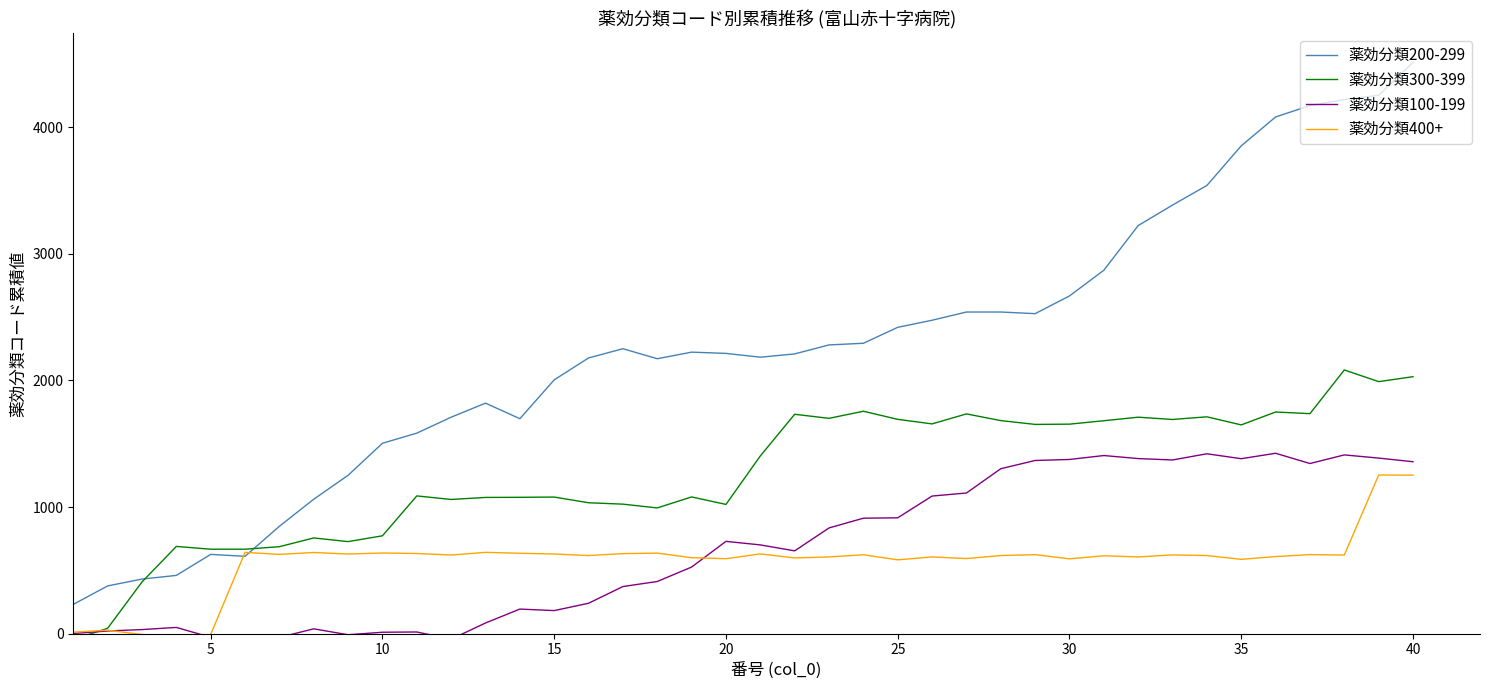

True or false: 薬効分類200-299 and 薬効分類100-199 cross at least once.

False